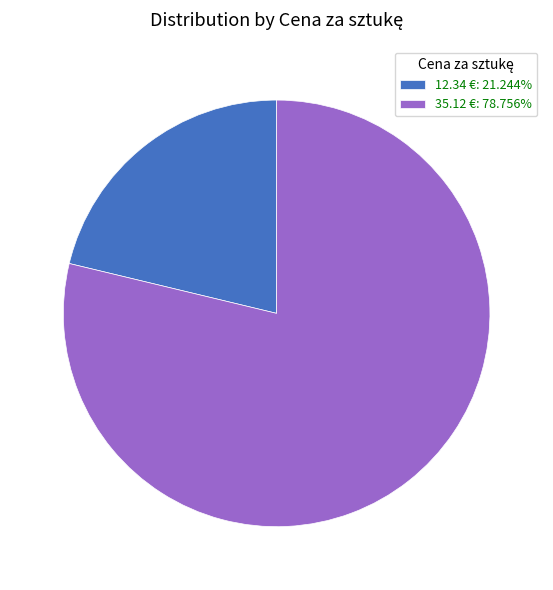

True or false: 35.12 € accounts for 90% of the total.

False